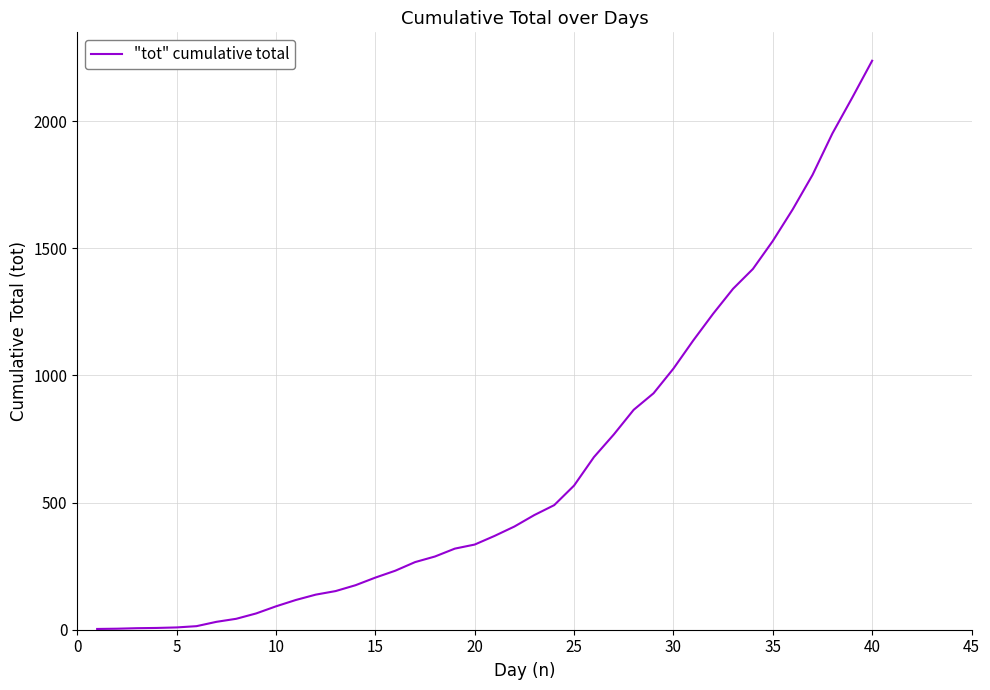

What is the difference between the maximum and minimum values?

2235